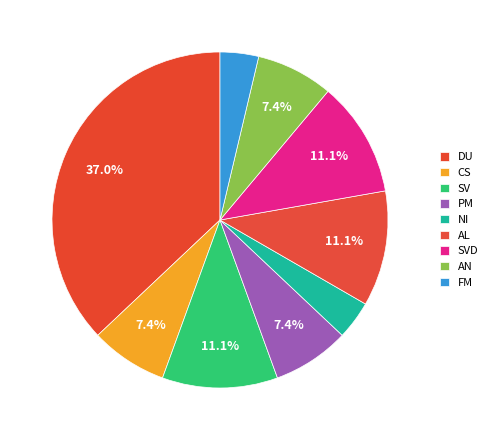

Does SVD represent more than half of the total?

No